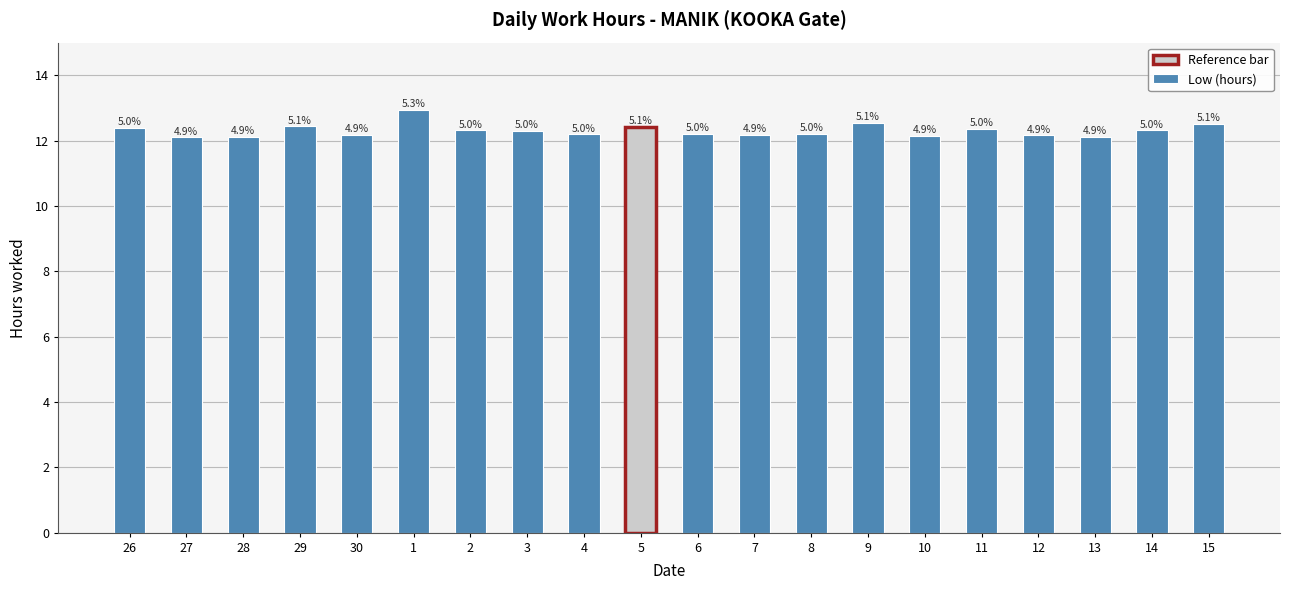

The value at 12 is 12.2. True or false?

True